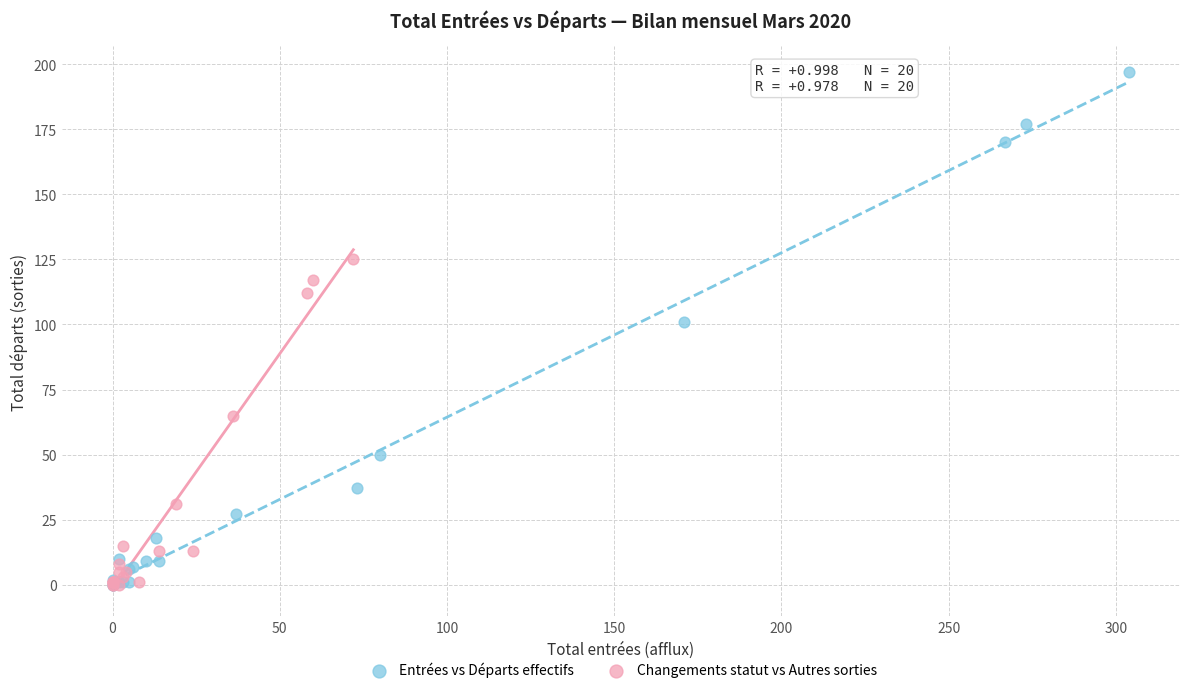

Which series contains the highest Y value?

Entrées vs Départs effectifs